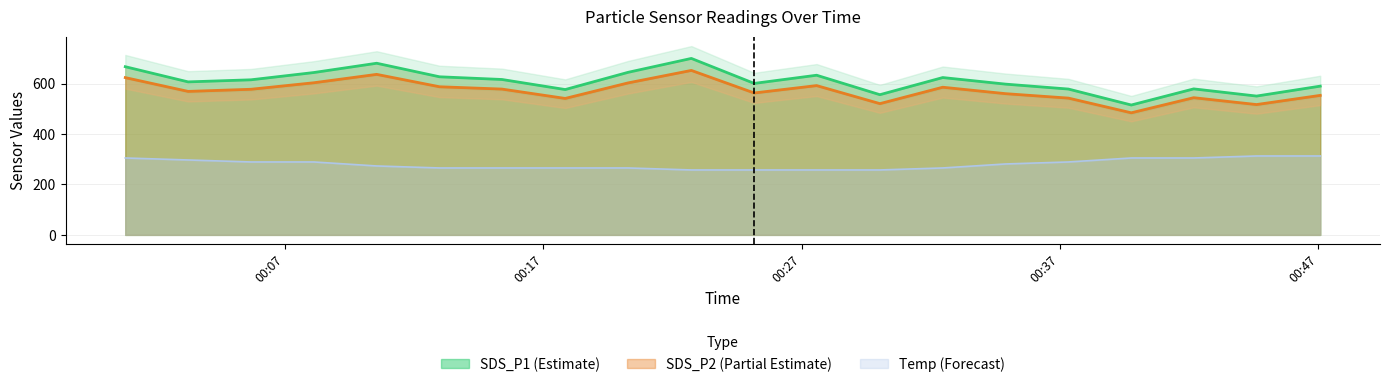

What is the highest value of the SDS_P2 (Partial Estimate) series?

652.7